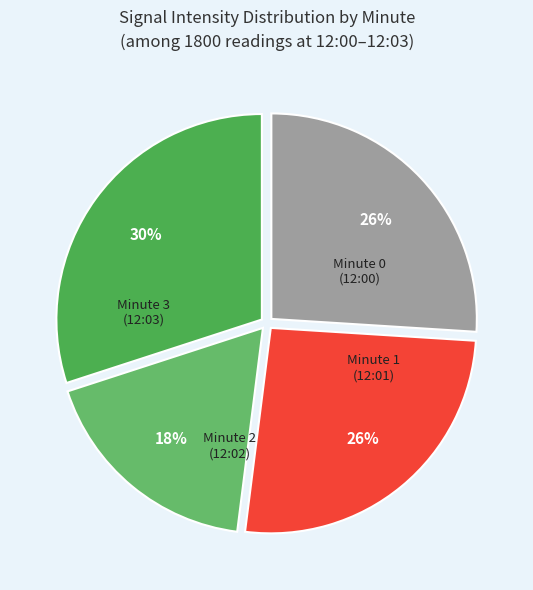

To the nearest percent, what is the difference between the largest and smallest slice percentages?

12%